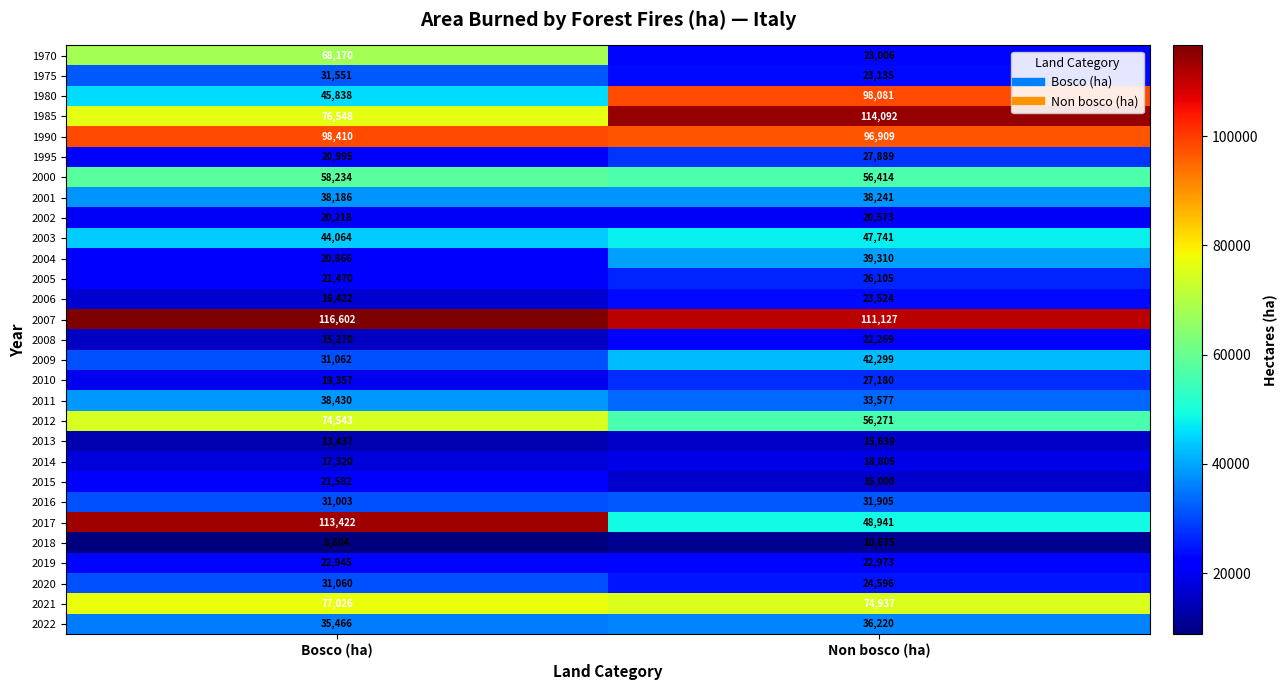

What is the spread (max minus min) of values at Non bosco (ha)?

103417